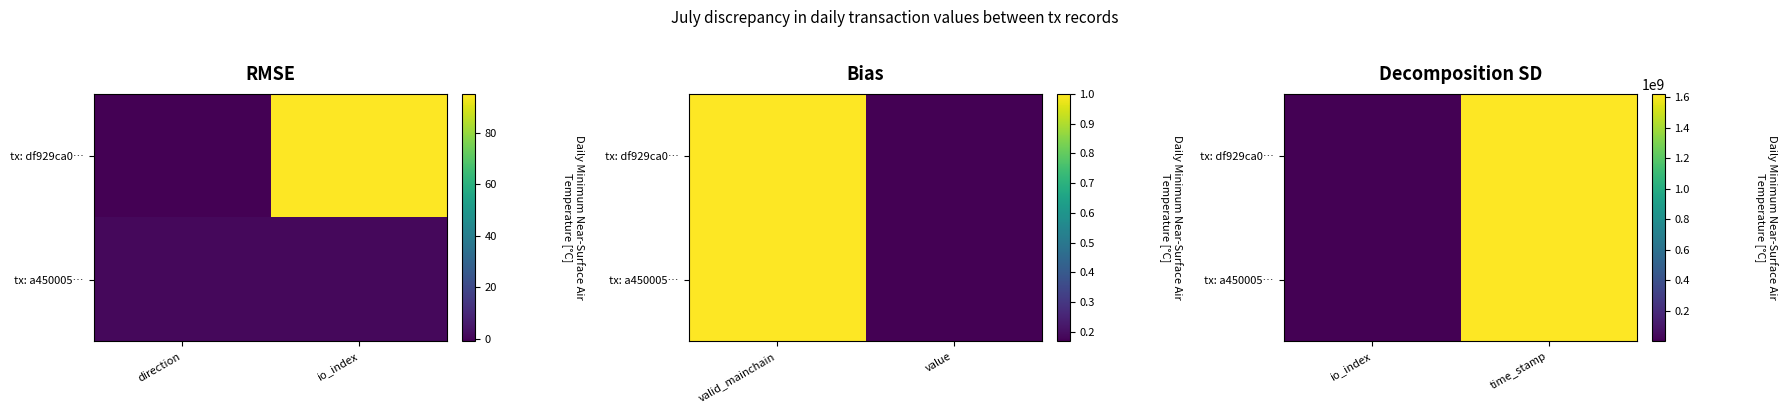

What is the greatest value displayed?

1623409227